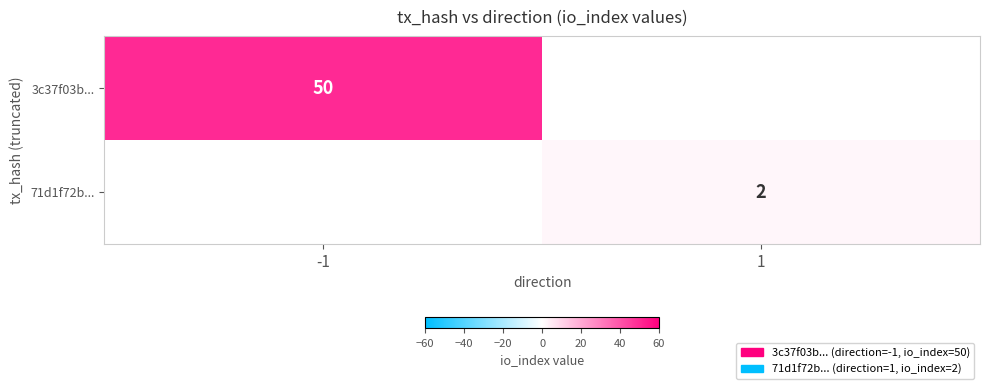

What is the total value across all series at 1?

2